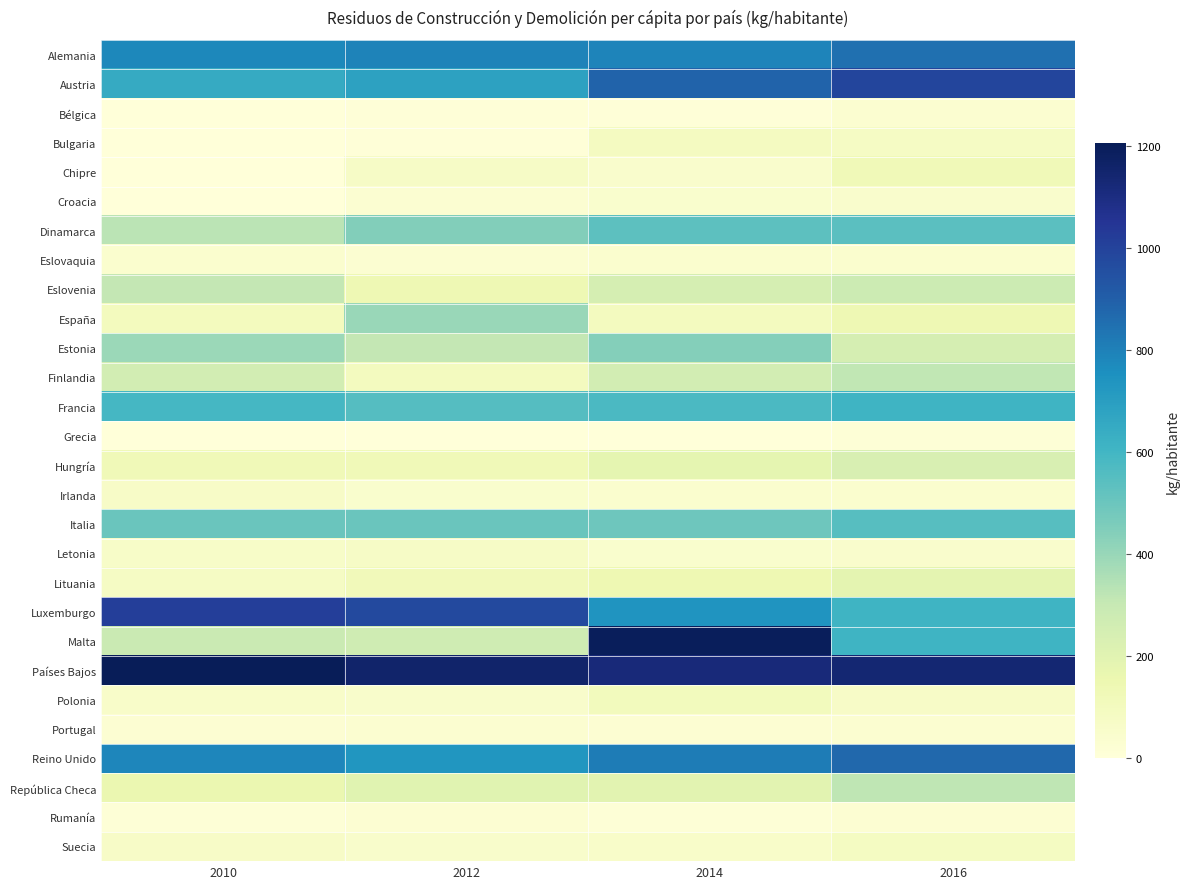

Reading right to left, extract all data points from this chart.

Alemania: 2016=851	2014=790	2012=795	2010=778
Austria: 2016=989	2014=886	2012=686	2010=648
Bélgica: 2016=35	2014=5	2012=7	2010=3
Bulgaria: 2016=77	2014=90	2012=8	2010=4
Chipre: 2016=126	2014=50	2012=72	2010=0
Croacia: 2016=50	2014=45	2012=30	2010=0
Dinamarca: 2016=541	2014=536	2012=446	2010=329
Eslovaquia: 2016=38	2014=42	2012=31	2010=42
Eslovenia: 2016=282	2014=248	2012=138	2010=309
España: 2016=139	2014=96	2012=400	2010=99
Estonia: 2016=248	2014=442	2012=307	2010=395
Finlandia: 2016=314	2014=257	2012=95	2010=258
Francia: 2016=610	2014=578	2012=555	2010=589
Grecia: 2016=11	2014=0	2012=0	2010=0
Hungría: 2016=234	2014=180	2012=127	2010=126
Irlanda: 2016=40	2014=42	2012=46	2010=67
Italia: 2016=547	2014=494	2012=500	2010=502
Letonia: 2016=49	2014=46	2012=73	2010=64
Lituania: 2016=188	2014=142	2012=113	2010=76
Luxemburgo: 2016=610	2014=736	2012=975	2010=1013
Malta: 2016=611	2014=1193	2012=269	2010=288
Países Bajos: 2016=1137	2014=1116	2012=1155	2010=1205
Polonia: 2016=68	2014=104	2012=54	2010=58
Portugal: 2016=35	2014=25	2012=33	2010=24
Reino Unido: 2016=872	2014=813	2012=734	2010=783
República Checa: 2016=319	2014=197	2012=201	2010=158
Rumanía: 2016=28	2014=14	2012=26	2010=13
Suecia: 2016=85	2014=60	2012=52	2010=66